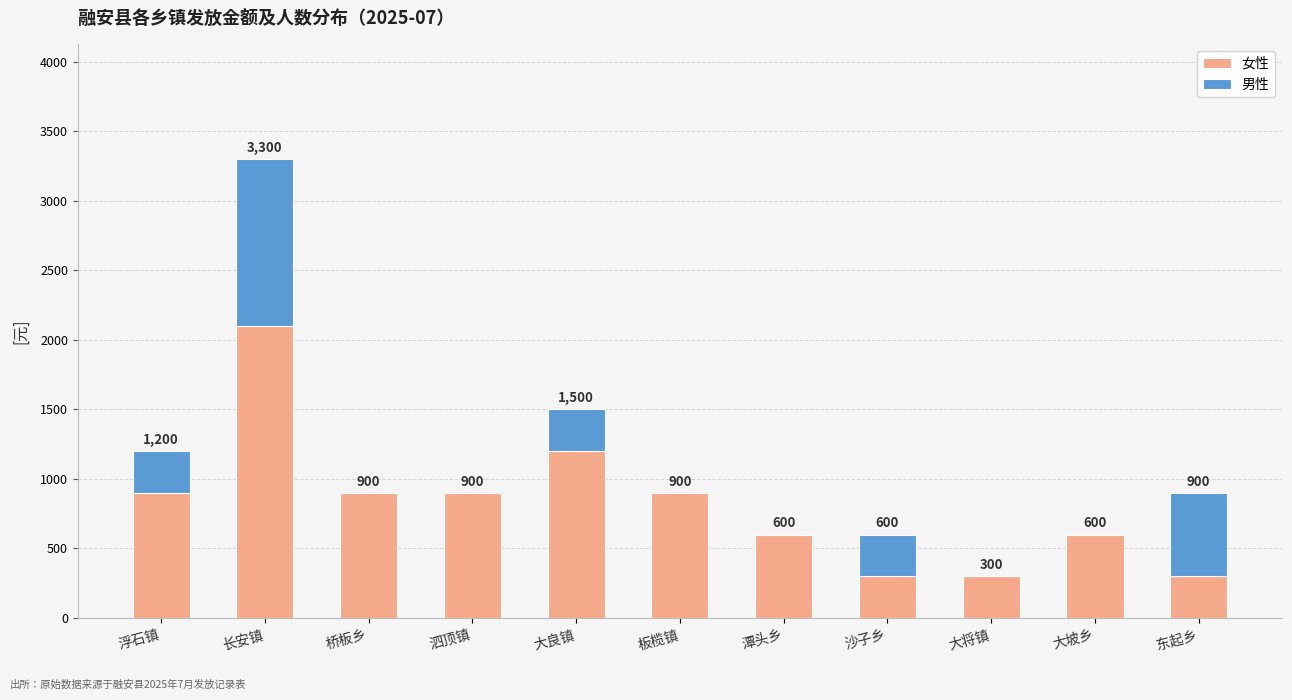

What are all the series names shown in the legend?

女性, 男性